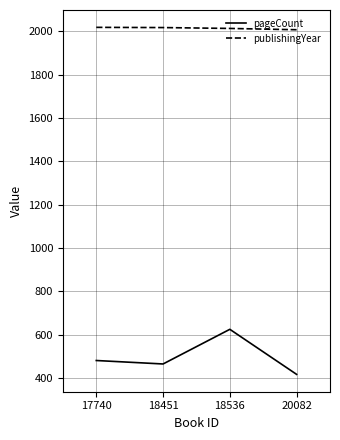

Is the value of pageCount at 20082 greater than the value of publishingYear at 18536?

No